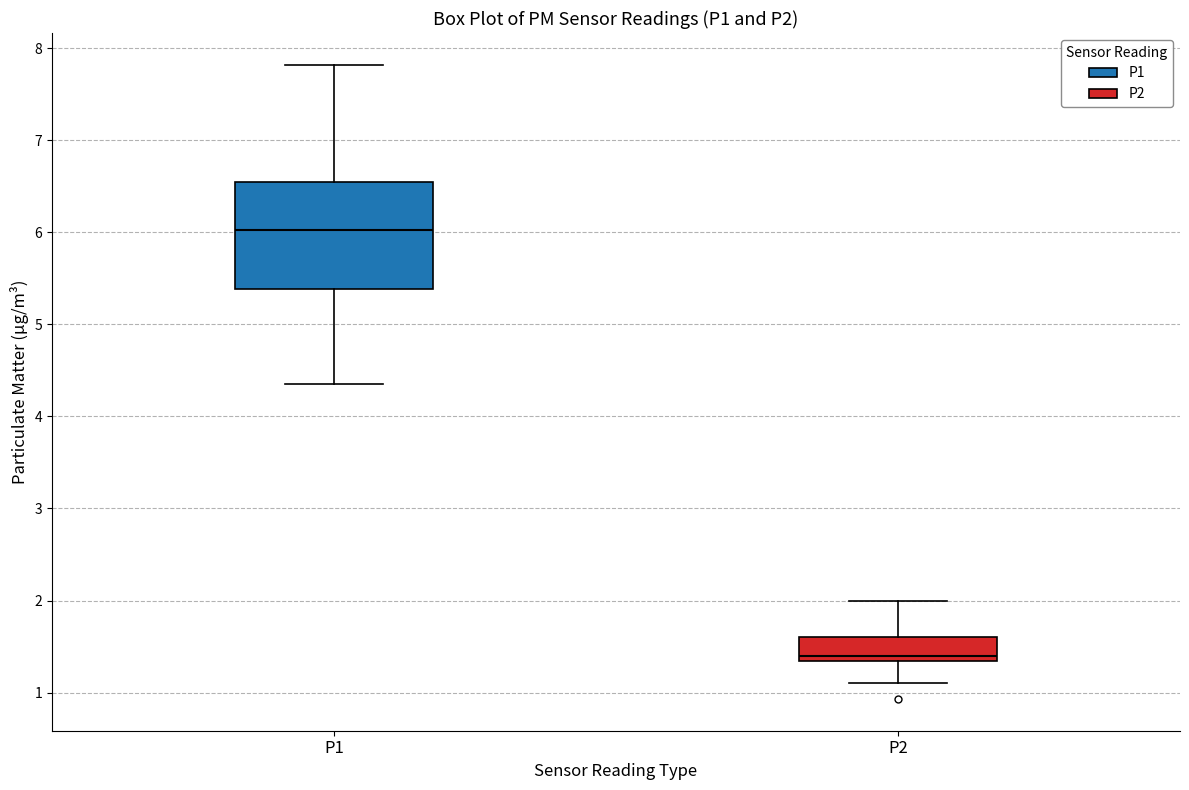

Reading left to right, read every box against the y-axis: the position of its median line, the range the box covers, and the ends of its whiskers. The values are not printed on the chart, so give them approximately, as read against the axis.

P1: median 6.0, box 5.4 to 6.6, whiskers 4.4 to 7.8
P2: median 1.4, box 1.3 to 1.6, whiskers 1.1 to 2.0